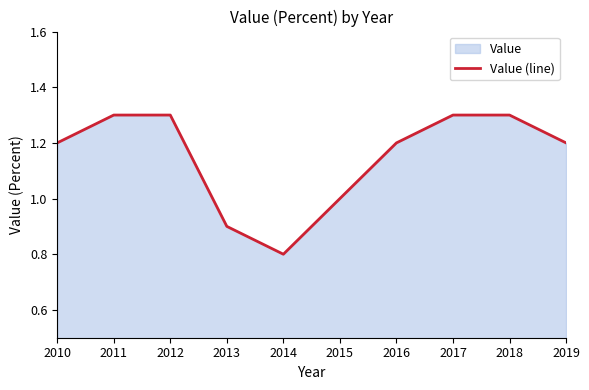

At which label is the value closest to 1?

2015